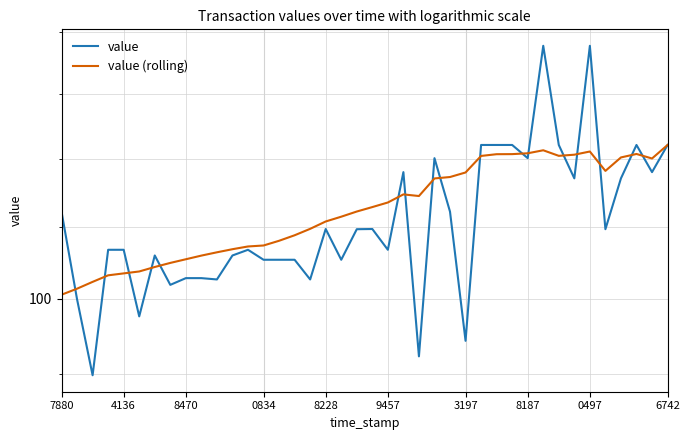

How many interior local peaks does the value series have?

9